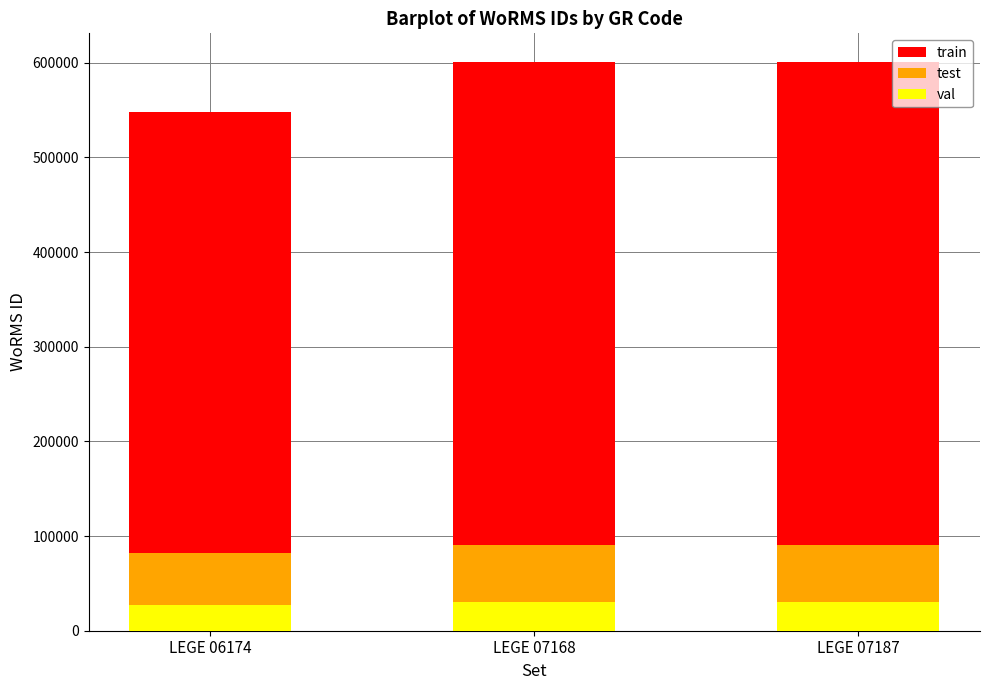

Reading right to left, what are the values for val?

LEGE 07187=30050	LEGE 07168=30050	LEGE 06174=27374